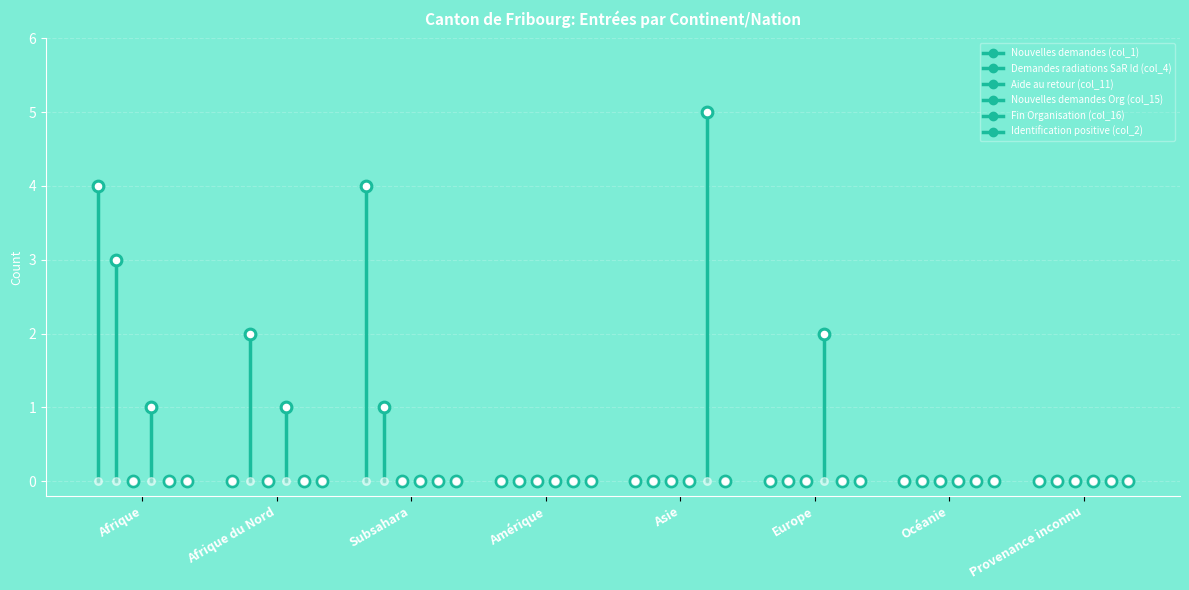

Is the value of Fin Organisation (col_16) at Afrique du Nord greater than the value of Identification positive (col_2) at Afrique du Nord?

No